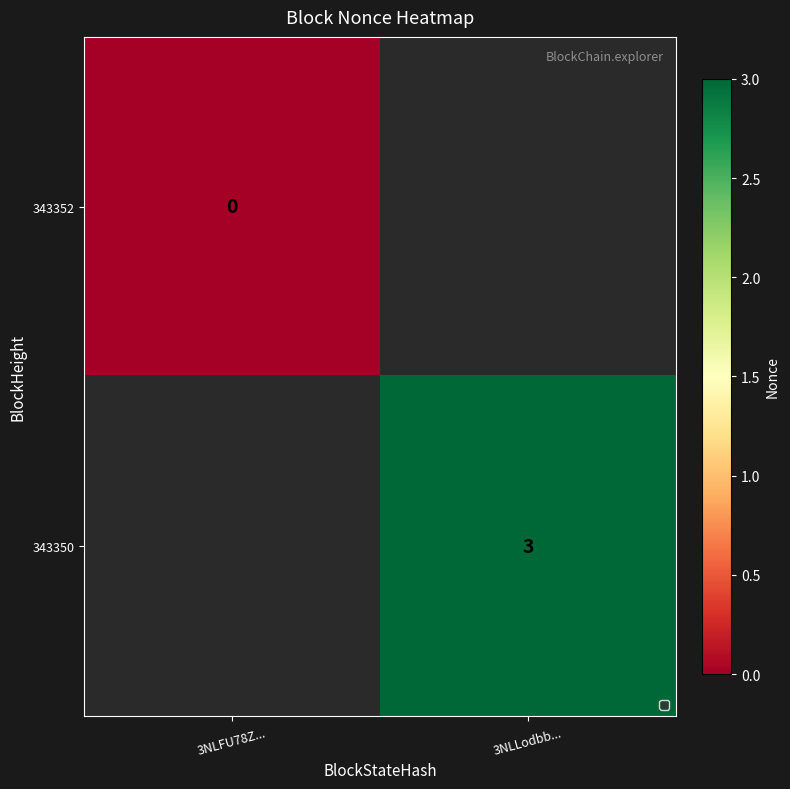

The 343350 series shows 4 at 3NLLodbb.... True or false?

False